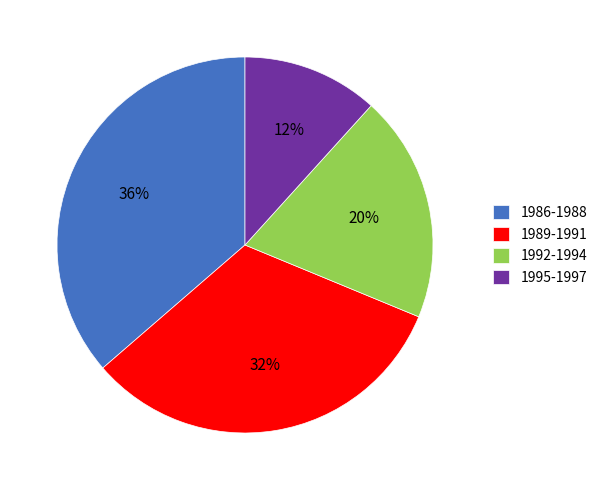

Which slice is the smallest?

1995-1997